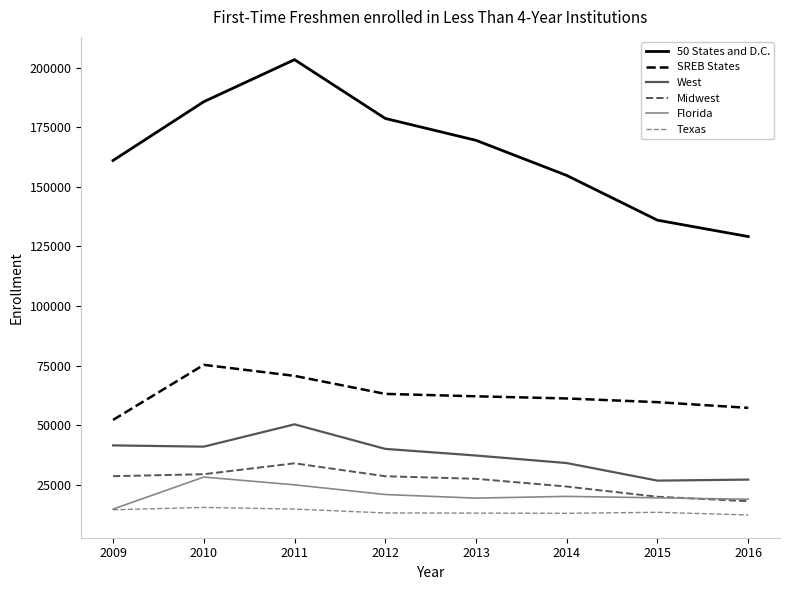

True or false: Texas and West intersect in this chart.

False